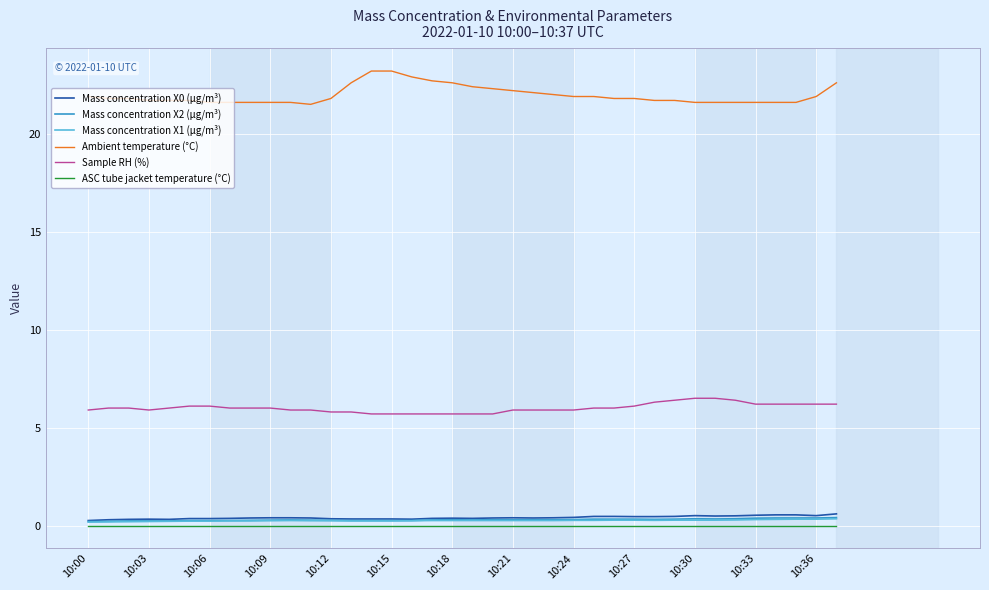

Which series has the largest range (max minus min)?

Ambient temperature (°C)